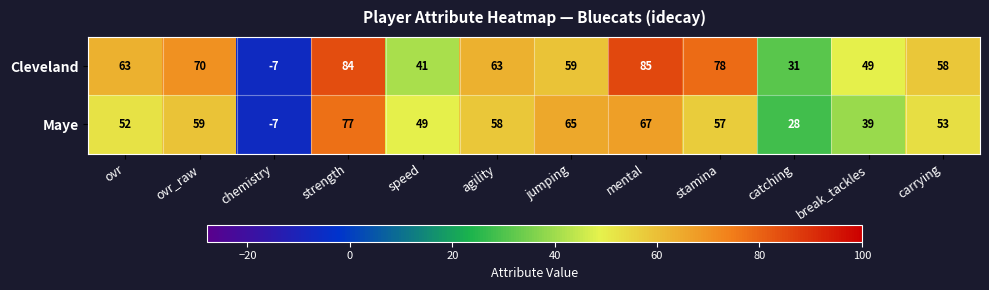

Which series changed the most between chemistry and jumping?

Maye